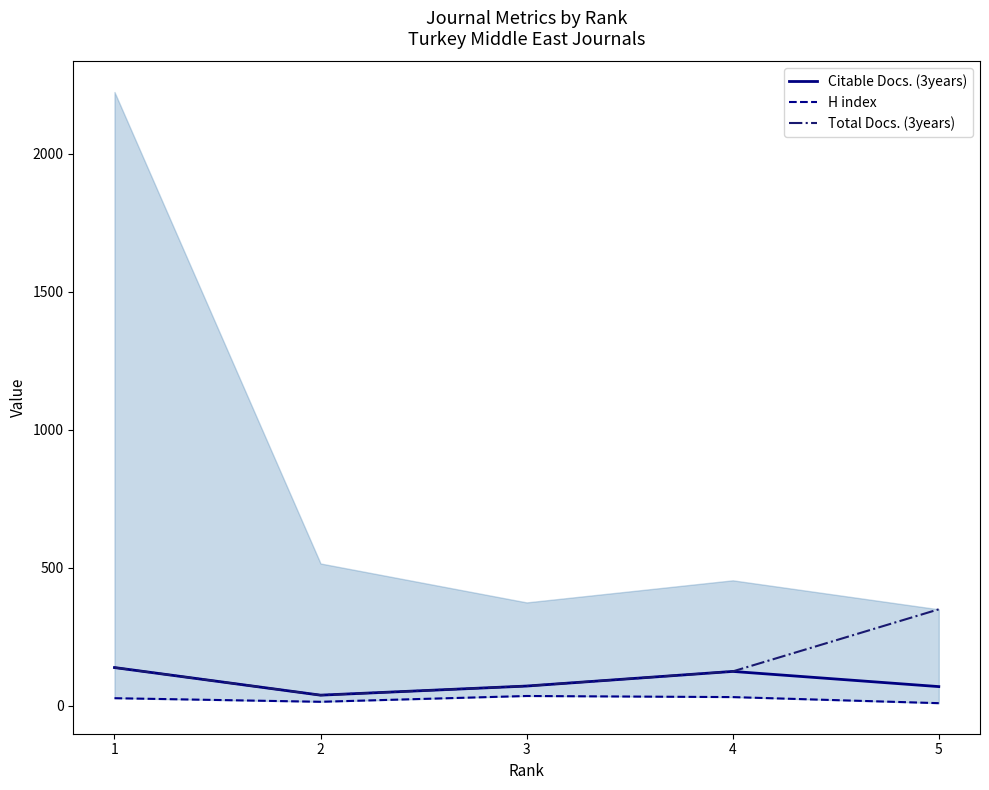

At how many categories does at least one series exceed 121?

3